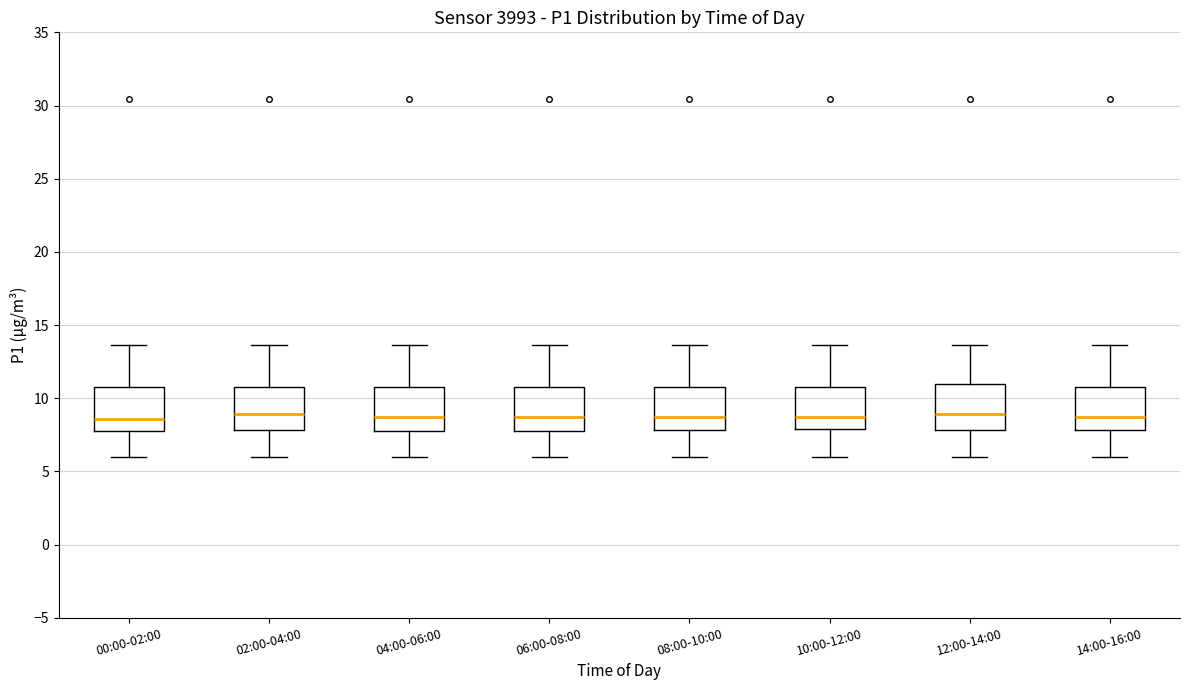

Where does the lower whisker of the box for 14:00-16:00 end on the y-axis? The values are not printed on the chart, so give them approximately, as read against the axis.

6.0